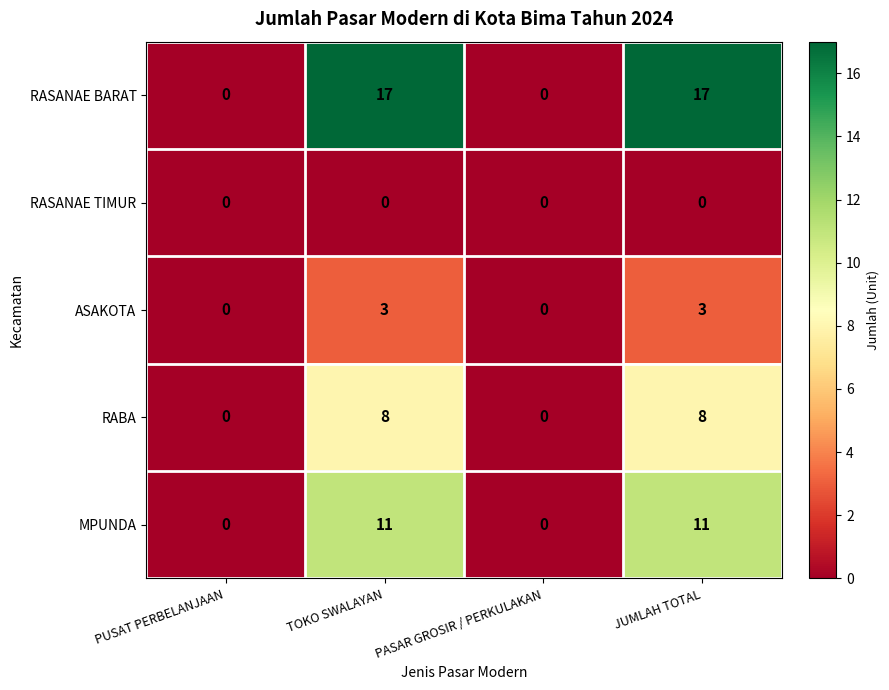

List the series in order of their overall mean, highest first.

RASANAE BARAT, MPUNDA, RABA, ASAKOTA, RASANAE TIMUR